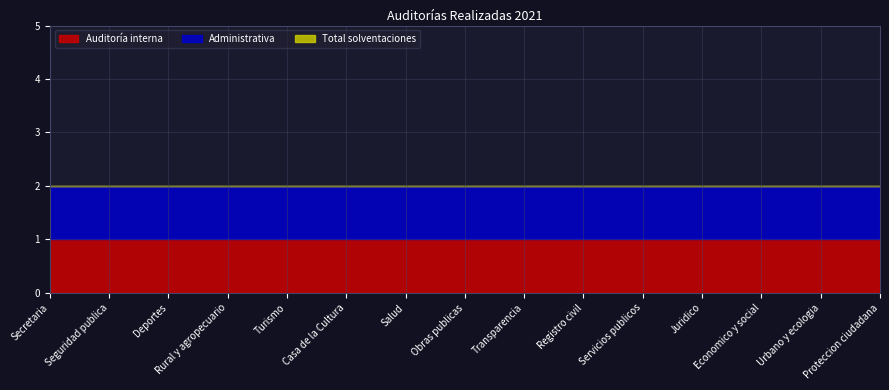

Does the chart display data point markers on the line(s)?

No